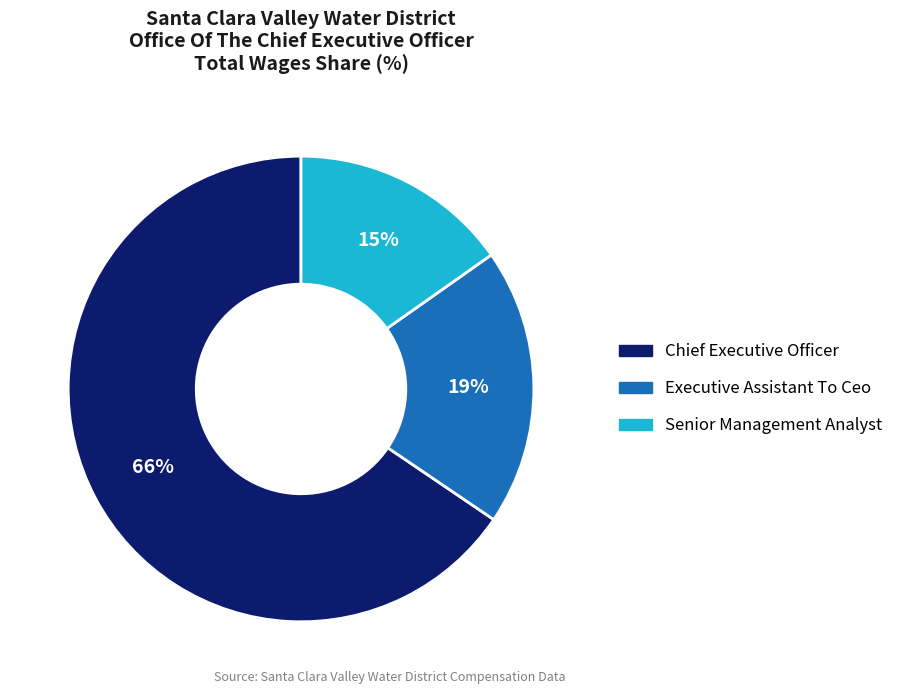

Does any single category account for the majority?

Yes